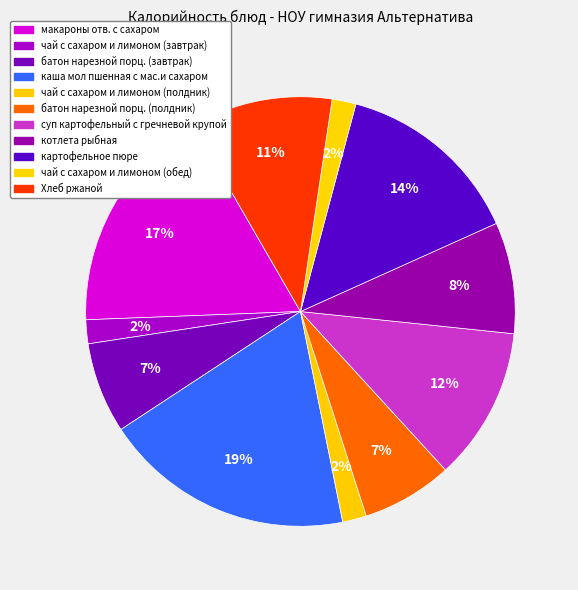

Approximately how many times larger is the value at чай с сахаром и лимоном (завтрак) compared to Хлеб ржаной?

0.2